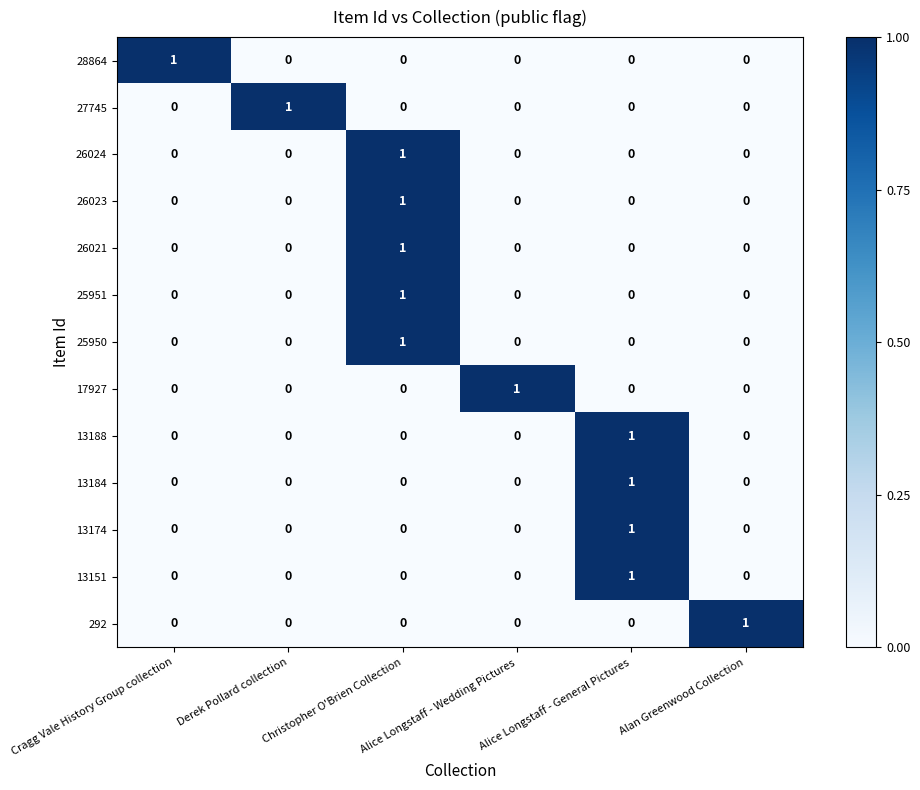

At how many categories does at least one series exceed 0?

6